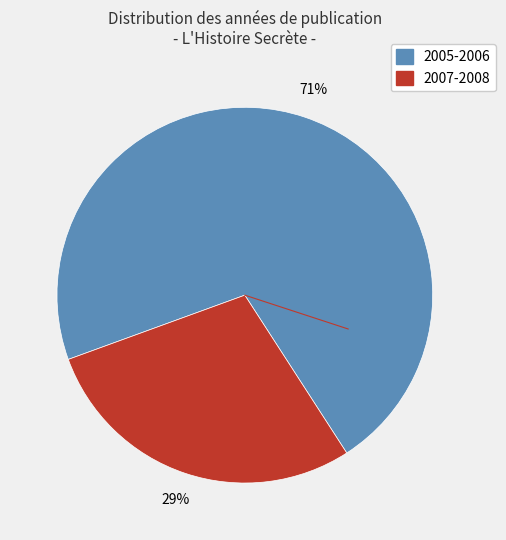

To the nearest percent, what is the average slice percentage?

50%